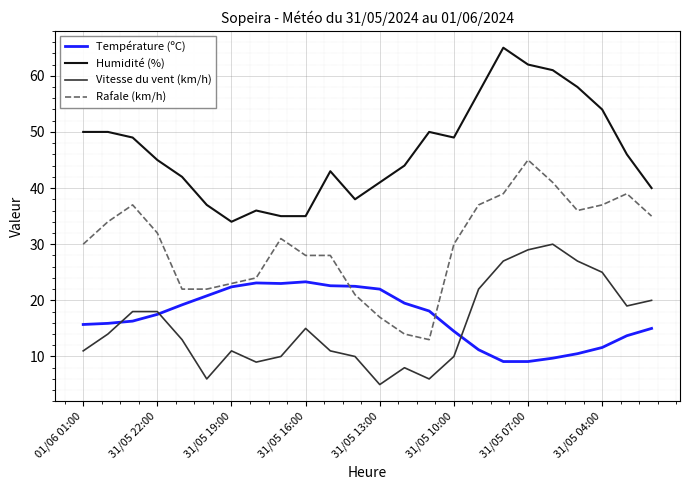

What is the difference between the second highest and second lowest values in the Température (ºC) series?

14.0